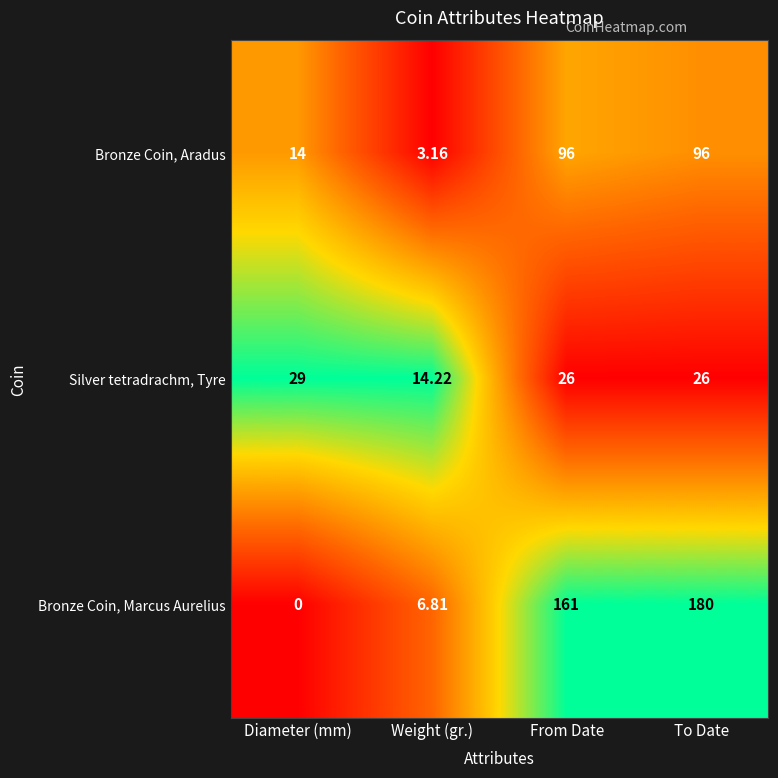

Which series has the largest range (max minus min)?

Bronze Coin, Marcus Aurelius